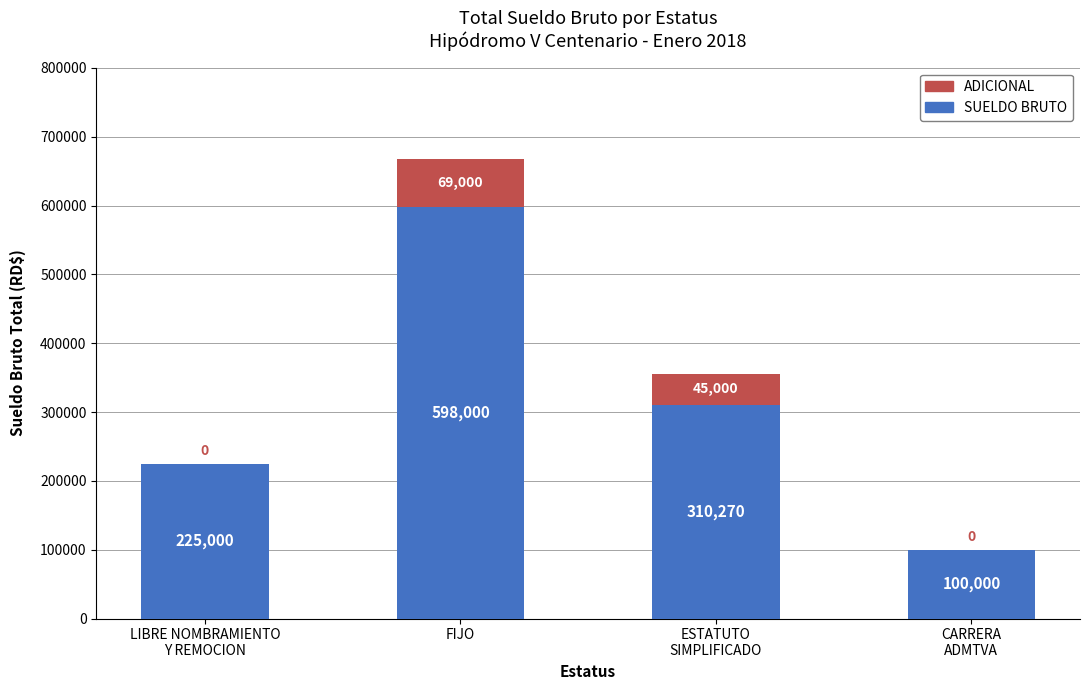

The value of SUELDO BRUTO at LIBRE NOMBRAMIENTO
Y REMOCION is 97063. True or false?

False